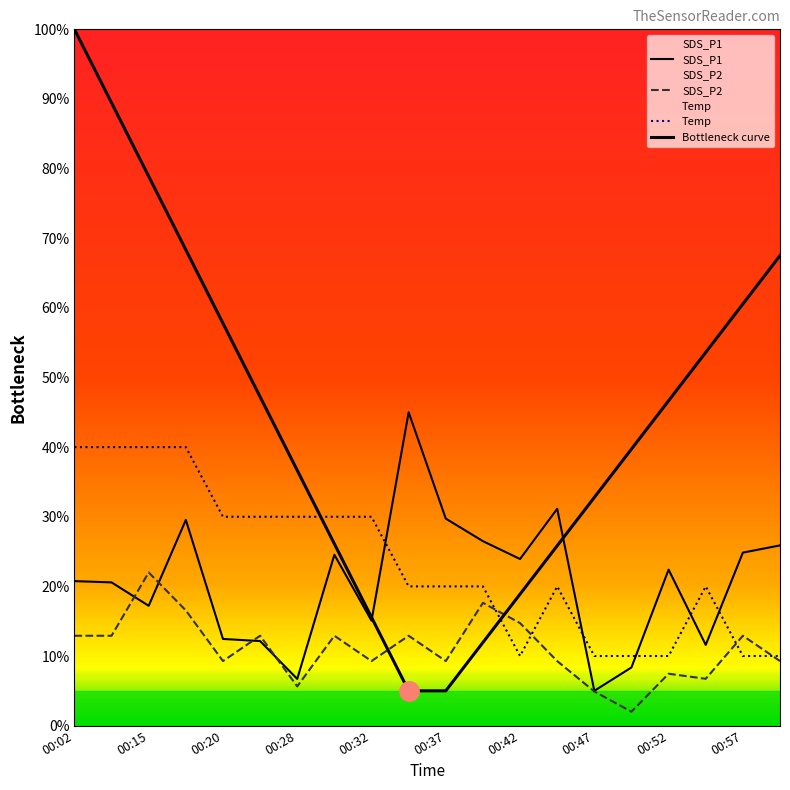

How many distinct data groups are displayed?

4